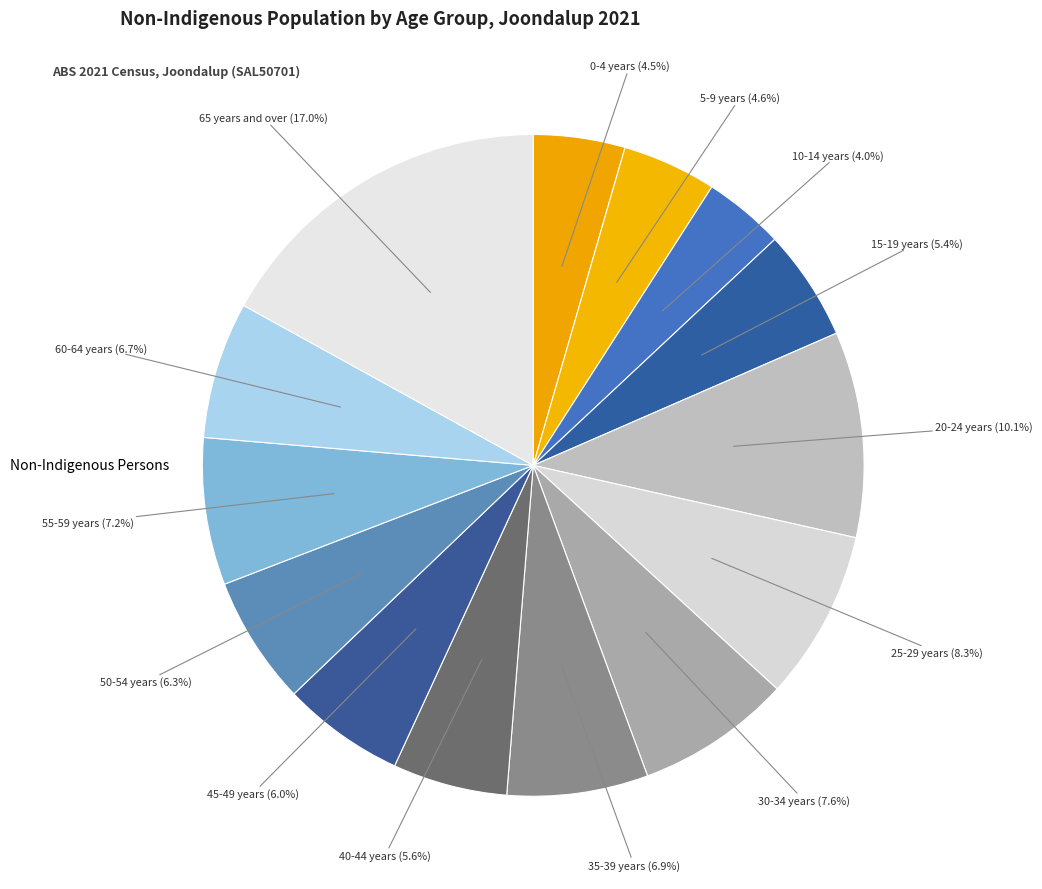

Which category has the smallest portion of the pie?

10-14 years